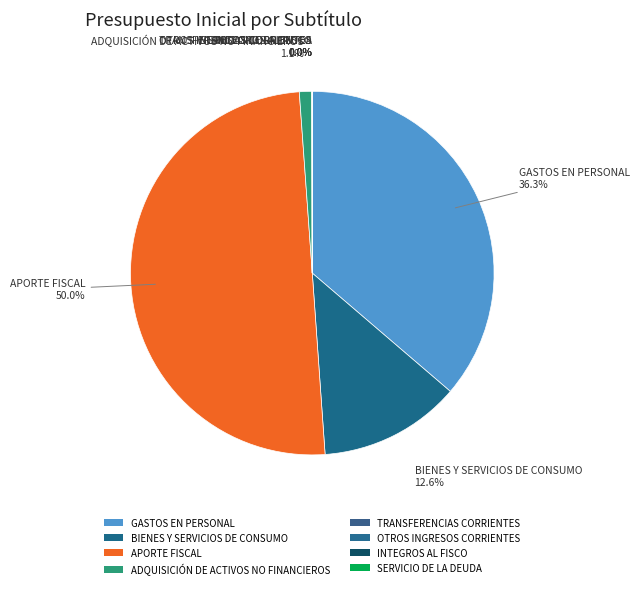

Combined, what portion of the pie is GASTOS EN PERSONAL and SERVICIO DE LA DEUDA?

36.3%